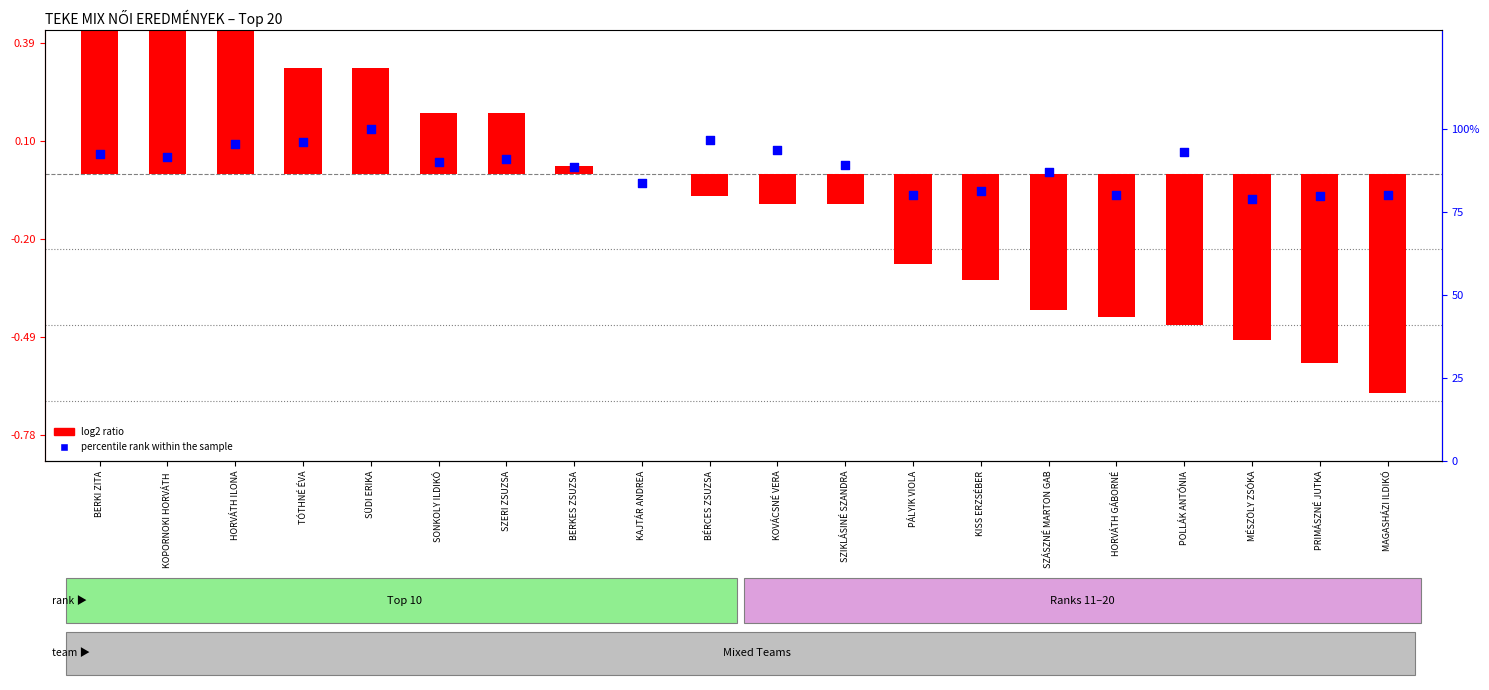

At how many categories does at least one series exceed 31?

20